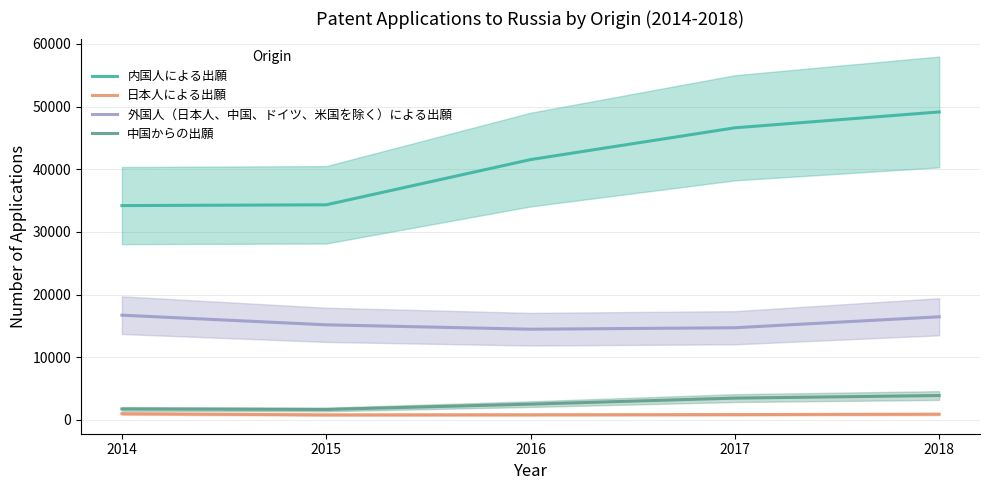

The 外国人（日本人、中国、ドイツ、米国を除く）による出願 series shows 21466 at 2017. True or false?

False